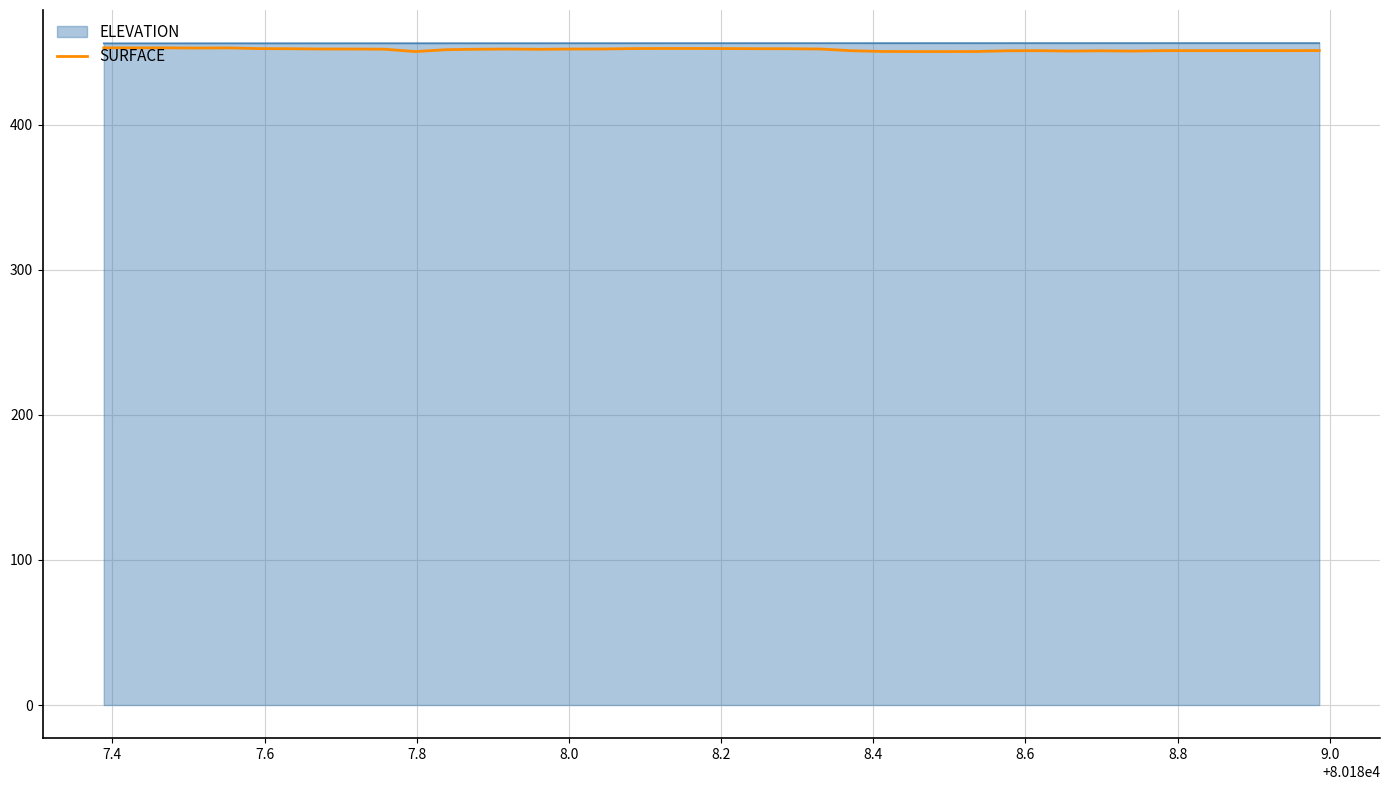

What is the lowest value of the SURFACE series?

450.4